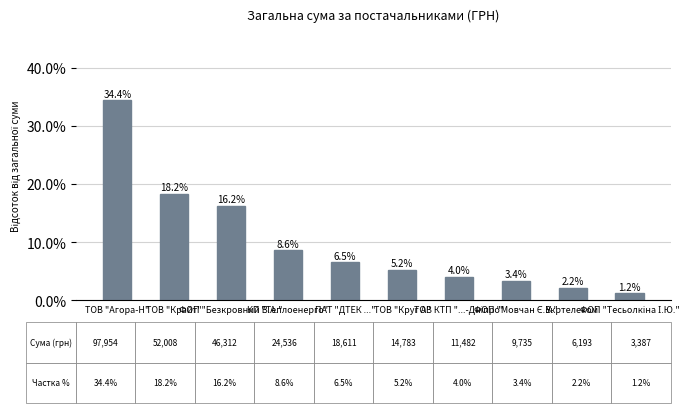

What is the difference between the maximum and minimum values?

33.2